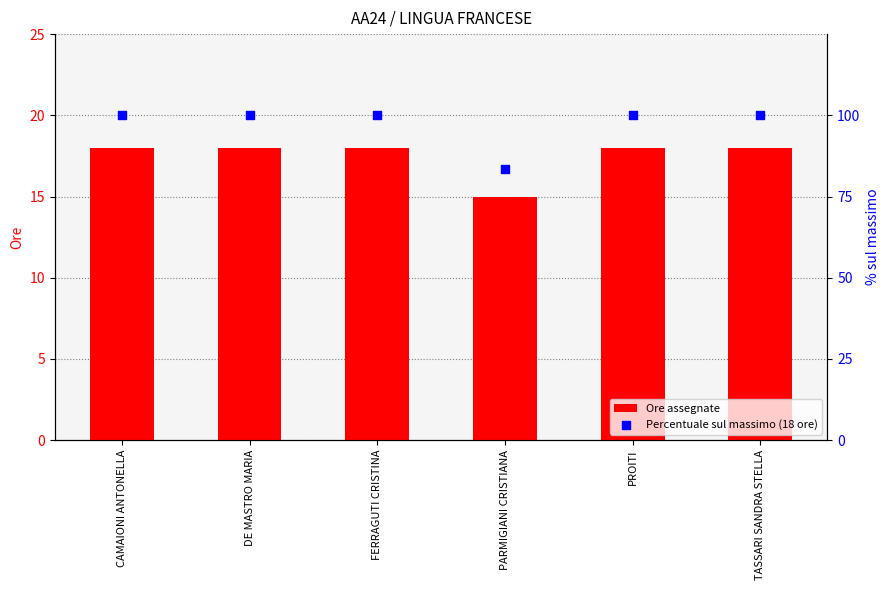

What are all the series names shown in the legend?

Ore assegnate, Percentuale sul massimo (18 ore)